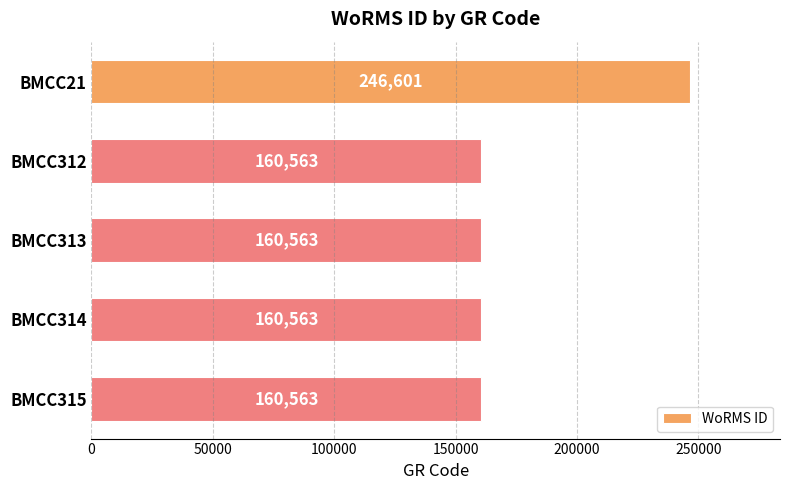

How many bars are there in total?

5